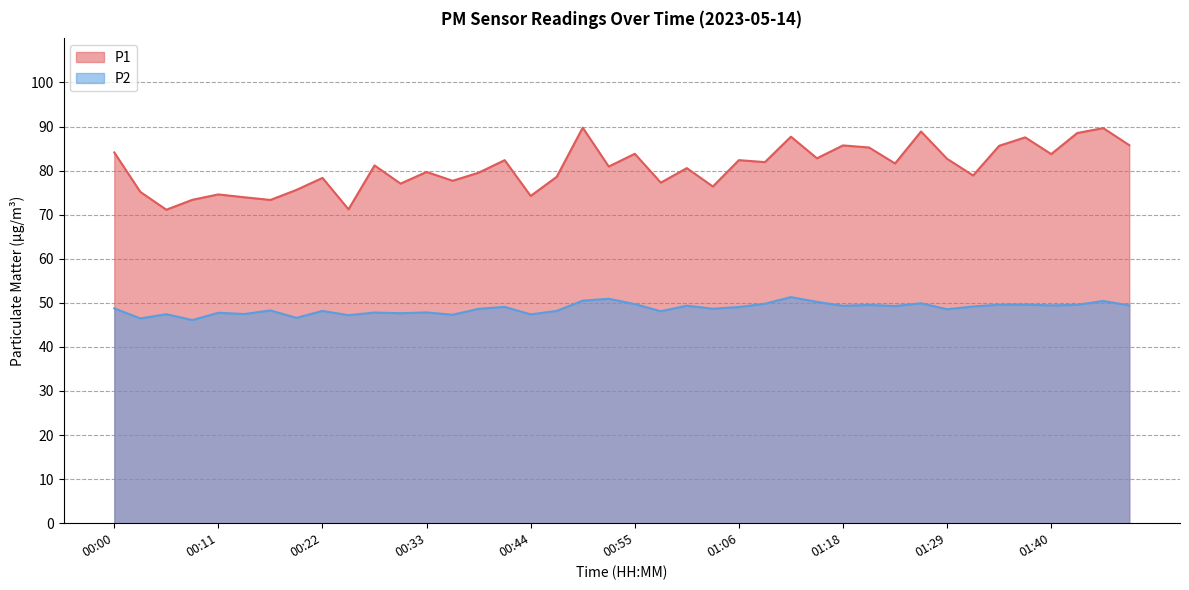

Rank the series by their average value, from lowest to highest.

P2, P1